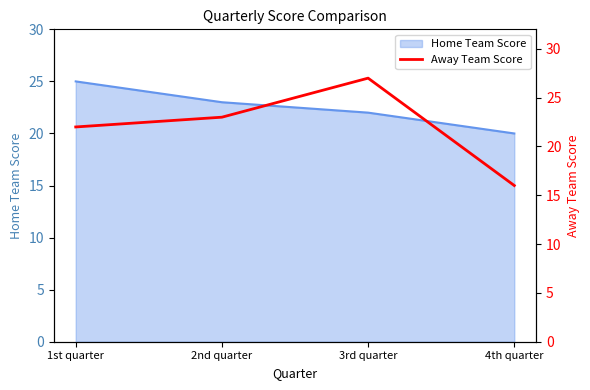

Reading left to right, extract all data points from this chart.

1st quarter=22	2nd quarter=23	3rd quarter=27	4th quarter=16